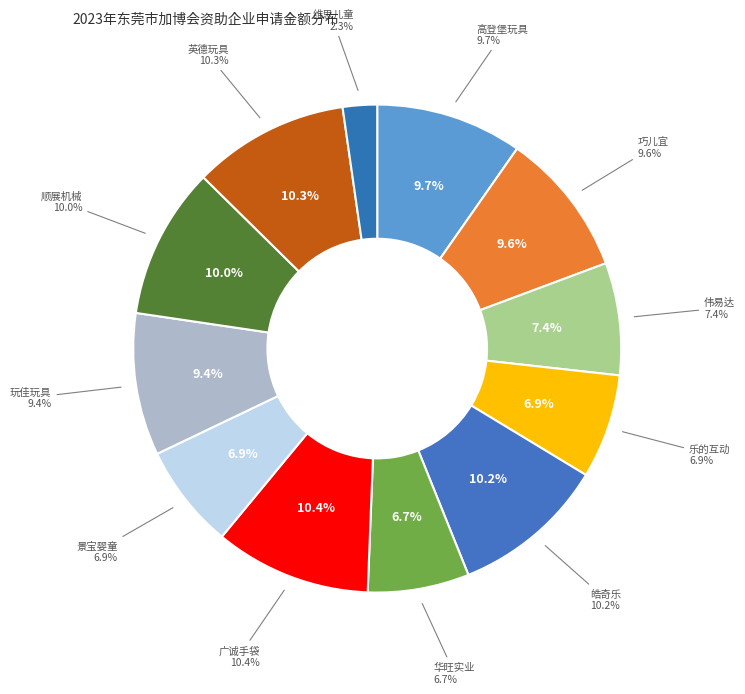

What is the largest slice in the pie chart?

东莞市广诚手袋有限公司